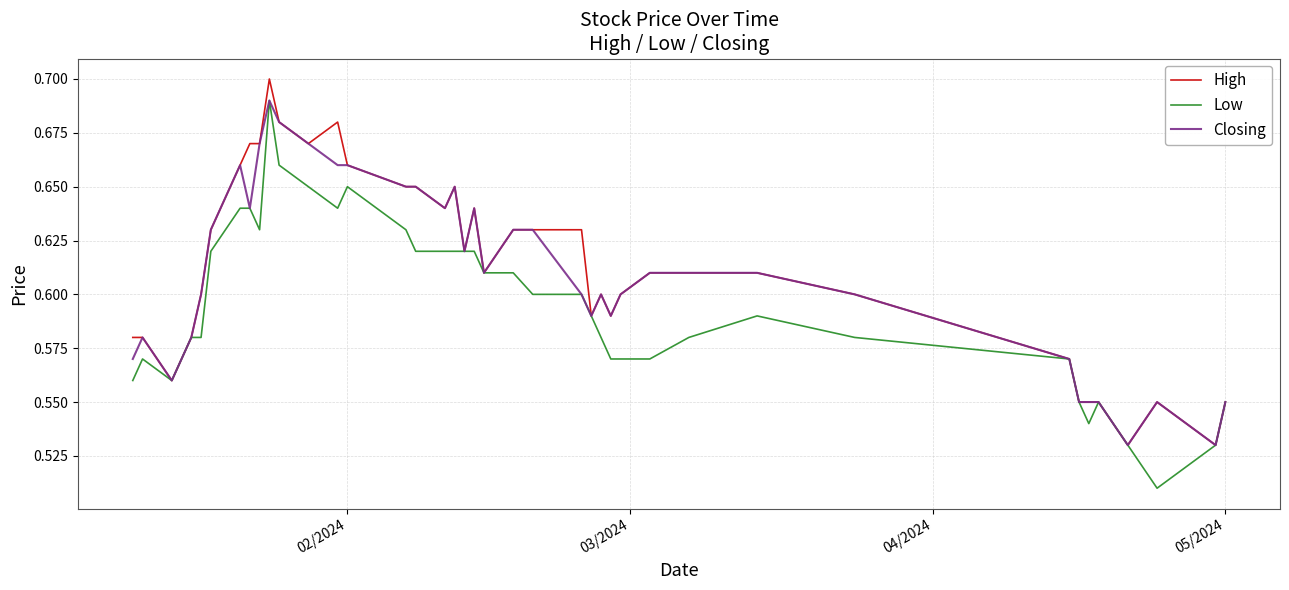

How many series are shown in this chart?

3